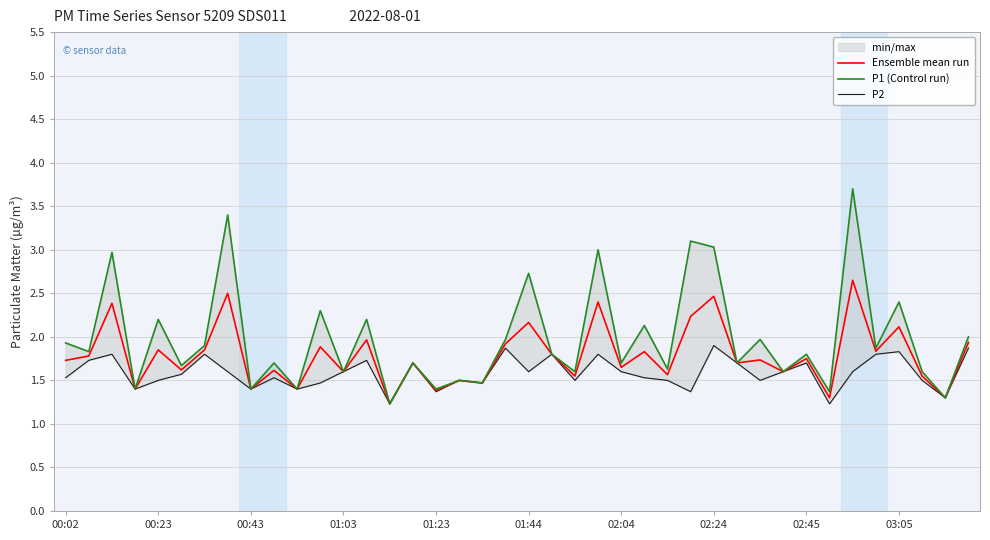

The value of P1 (Control run) at 00:02 is 1.9. True or false?

True